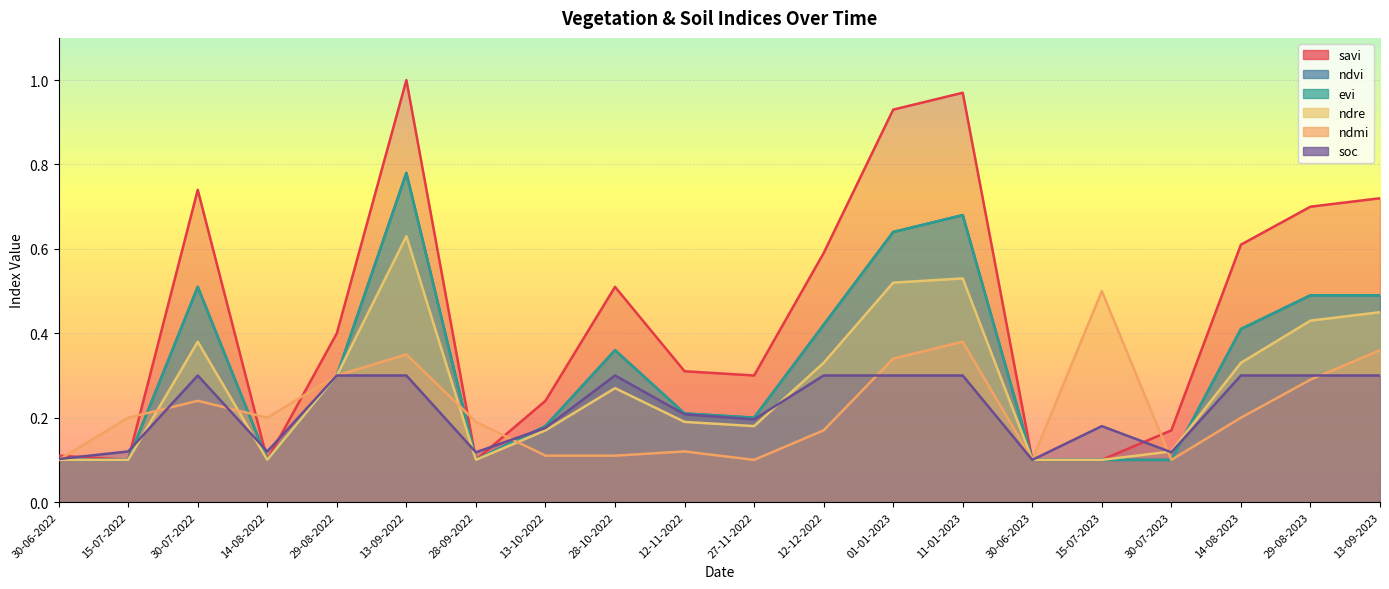

The value of ndre at 15-07-2023 is 0.2. True or false?

False